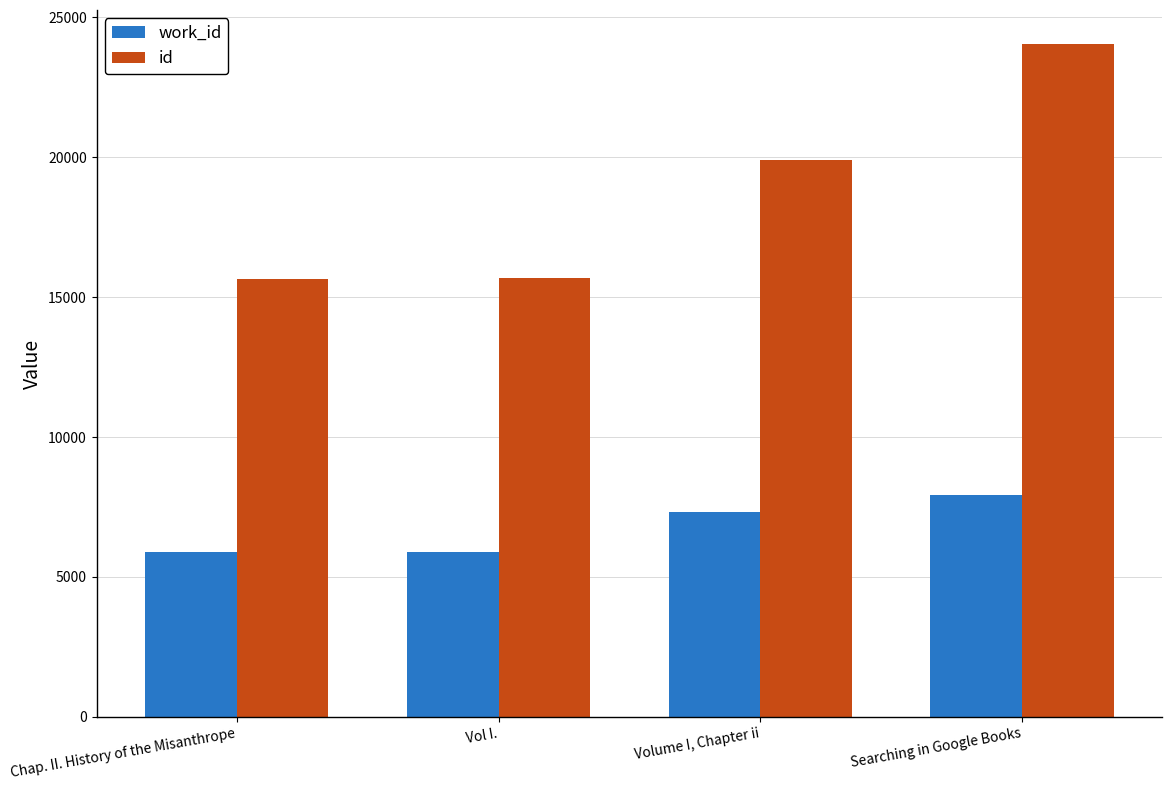

How many bars are there in each group?

2